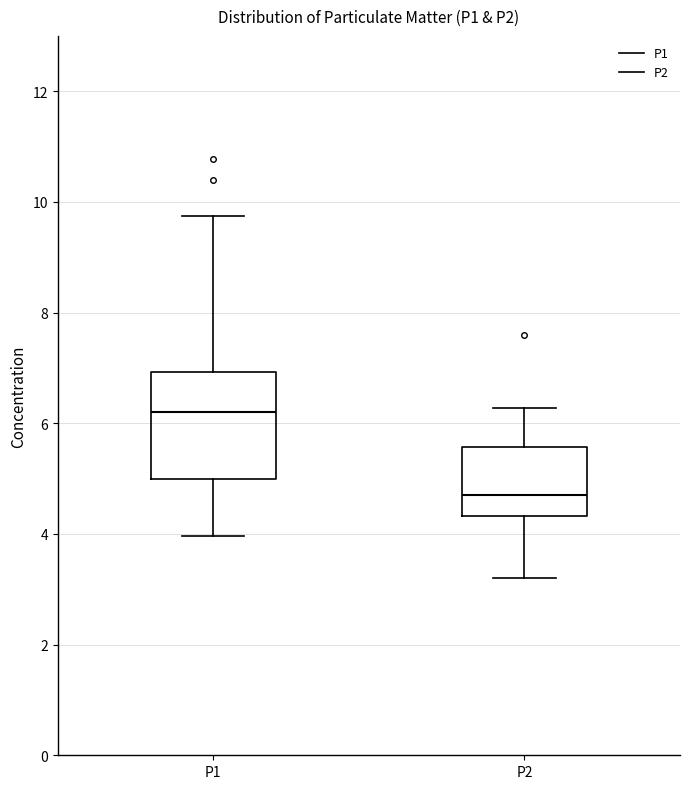

Which box has the lowest median line?

P2